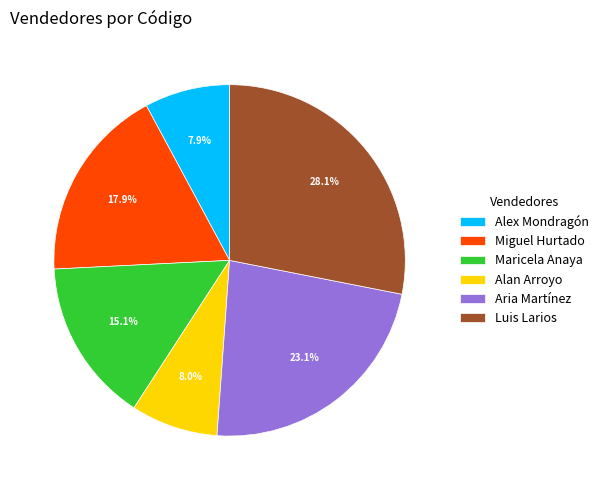

Does Aria Martínez represent more than half of the total?

No